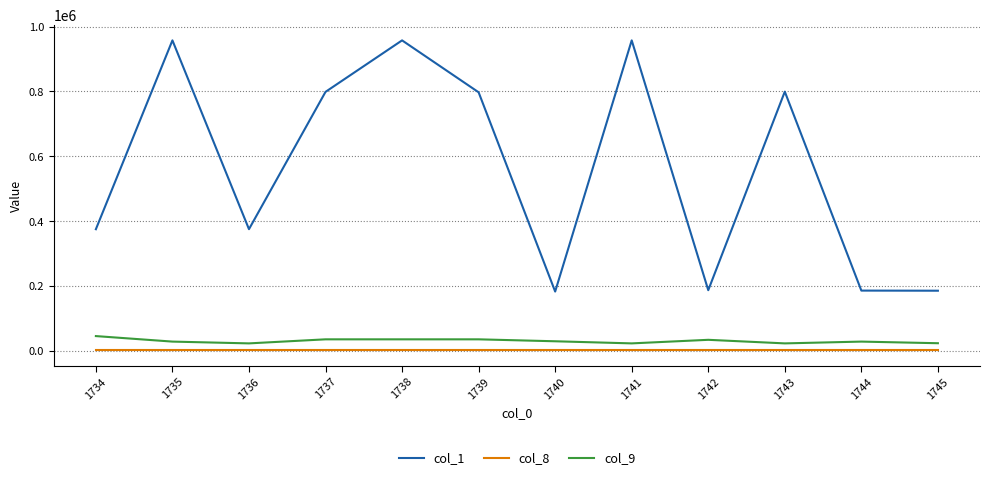

Between 1743 and 1744, which series saw the biggest shift?

col_1